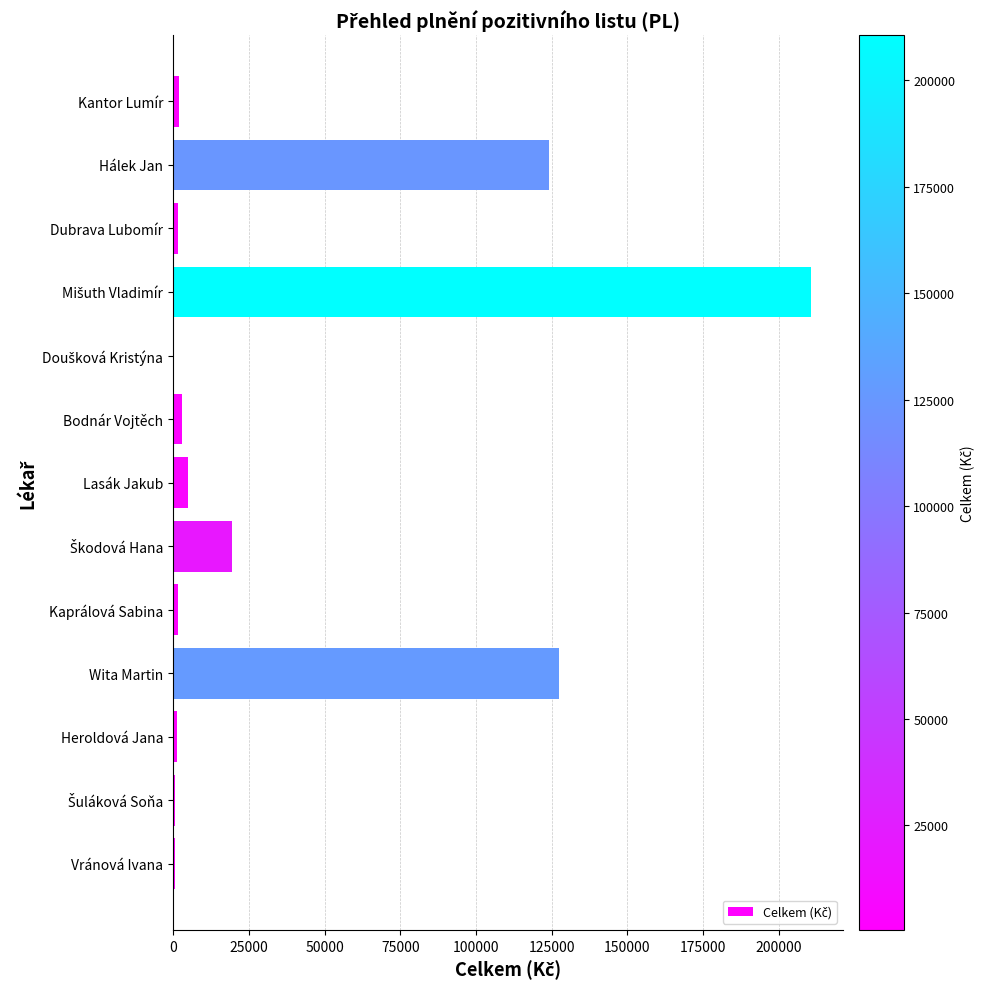

True or false: the data shows 127452.6 at Wita Martin.

True